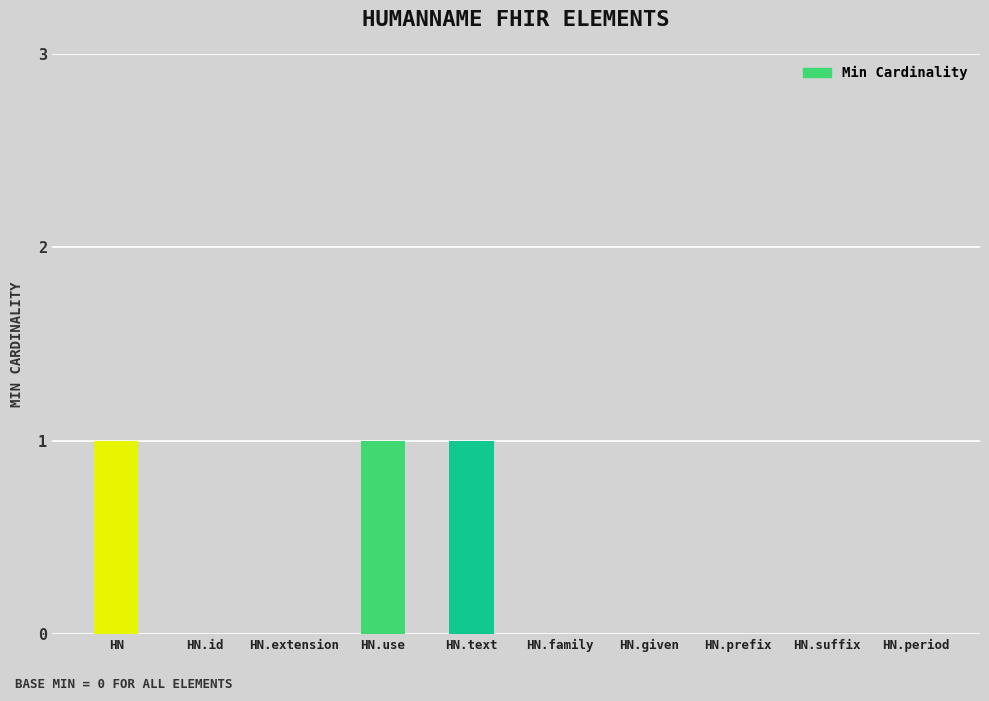

The chart shows a value of 0 at HN.extension. True or false?

True